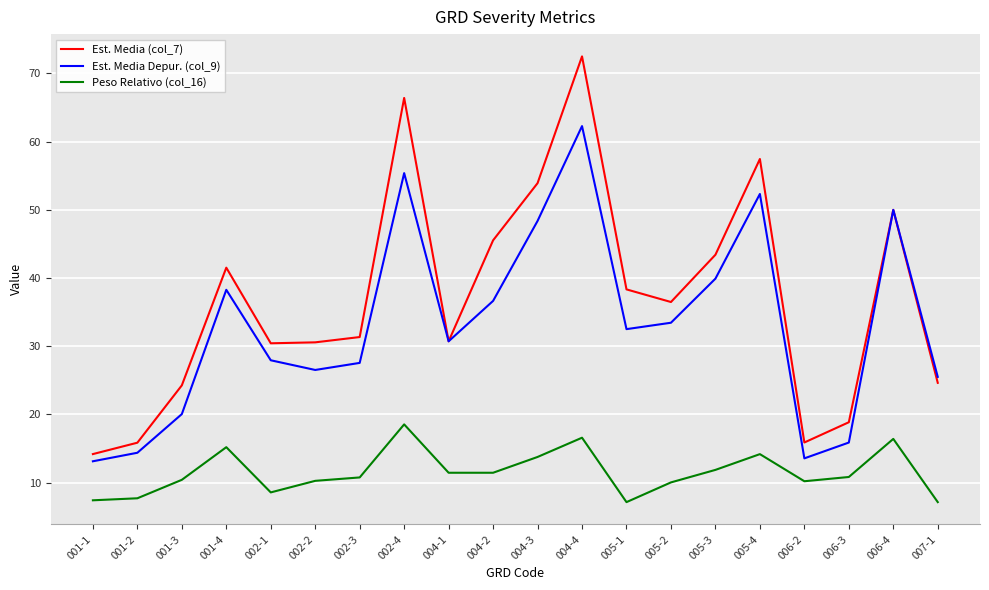

Where does the Est. Media Depur. (col_9) series first go above 32?

001-4